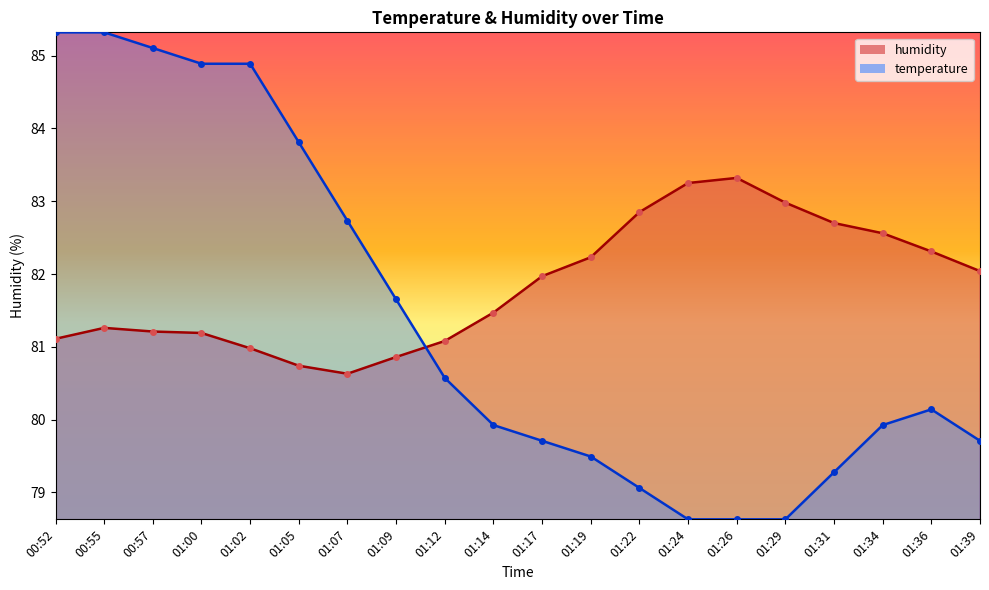

Reading left to right, transcribe all the data shown in this chart.

temperature: 00:52=85.3	00:55=85.3	00:57=85.1	01:00=84.9	01:02=84.9	01:05=83.8	01:07=82.7	01:09=81.7	01:12=80.6	01:14=79.9	01:17=79.7	01:19=79.5	01:22=79.1	01:24=78.6	01:26=78.6	01:29=78.6	01:31=79.3	01:34=79.9	01:36=80.1	01:39=79.7
humidity: 00:52=81.1	00:55=81.3	00:57=81.2	01:00=81.2	01:02=81.0	01:05=80.7	01:07=80.6	01:09=80.9	01:12=81.1	01:14=81.5	01:17=82.0	01:19=82.2	01:22=82.8	01:24=83.2	01:26=83.3	01:29=83.0	01:31=82.7	01:34=82.6	01:36=82.3	01:39=82.0